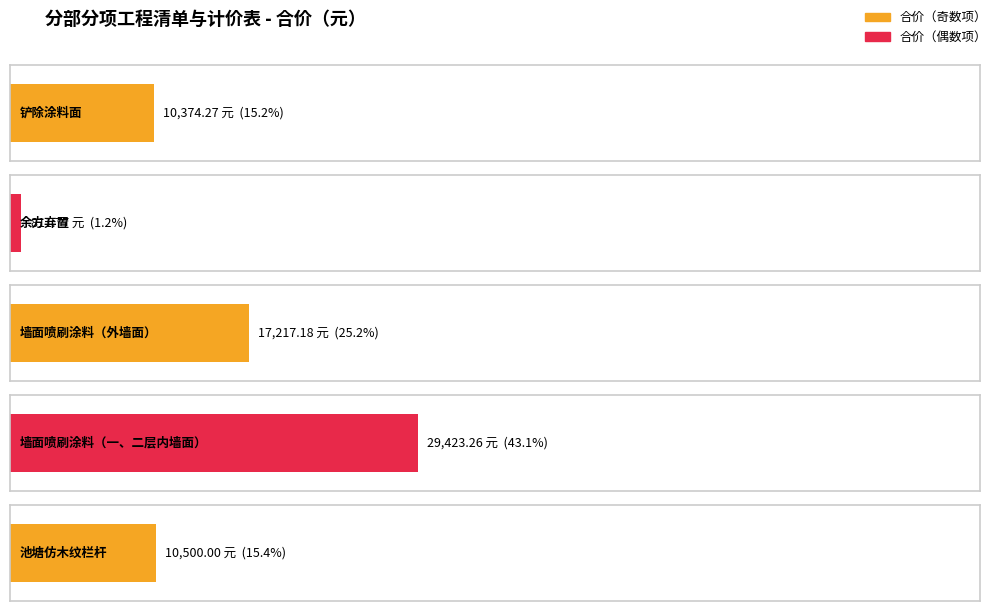

What is the minimum value shown in the chart?

811.8